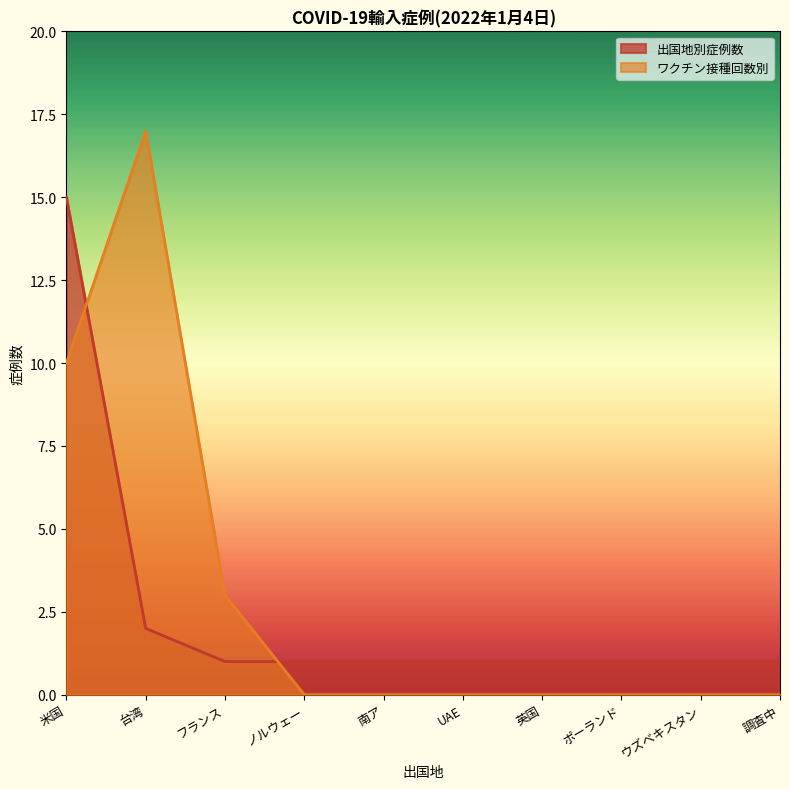

How many times do 出国地別症例数 and ワクチン接種回数別 cross each other?

2